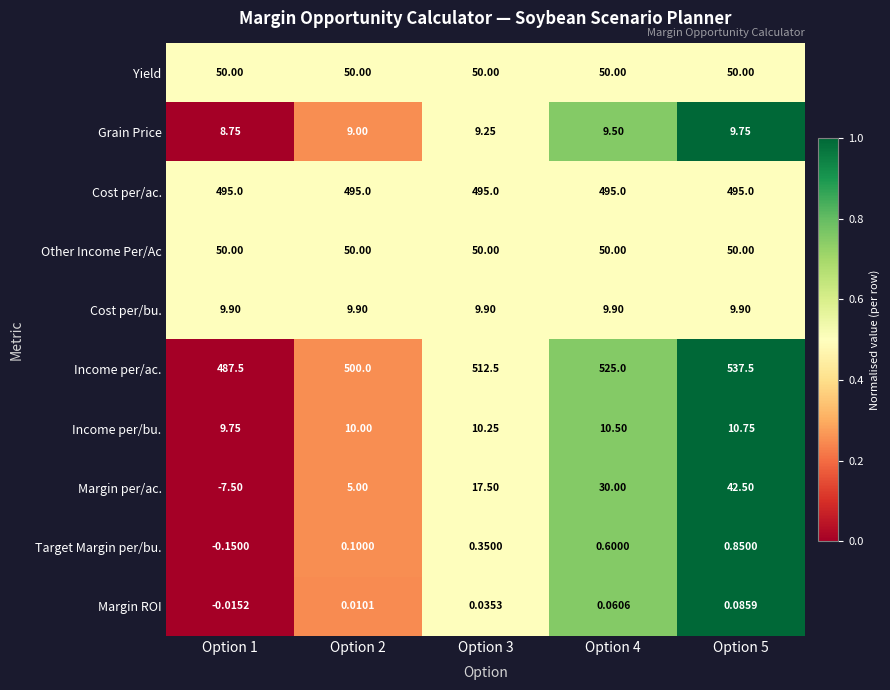

Is the value of Cost per/bu. at Option 1 greater than the value of Cost per/ac. at Option 3?

No